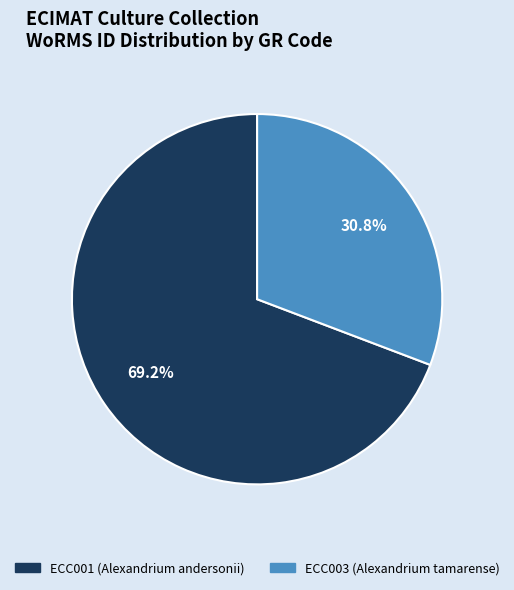

How many slices are in this pie chart?

2